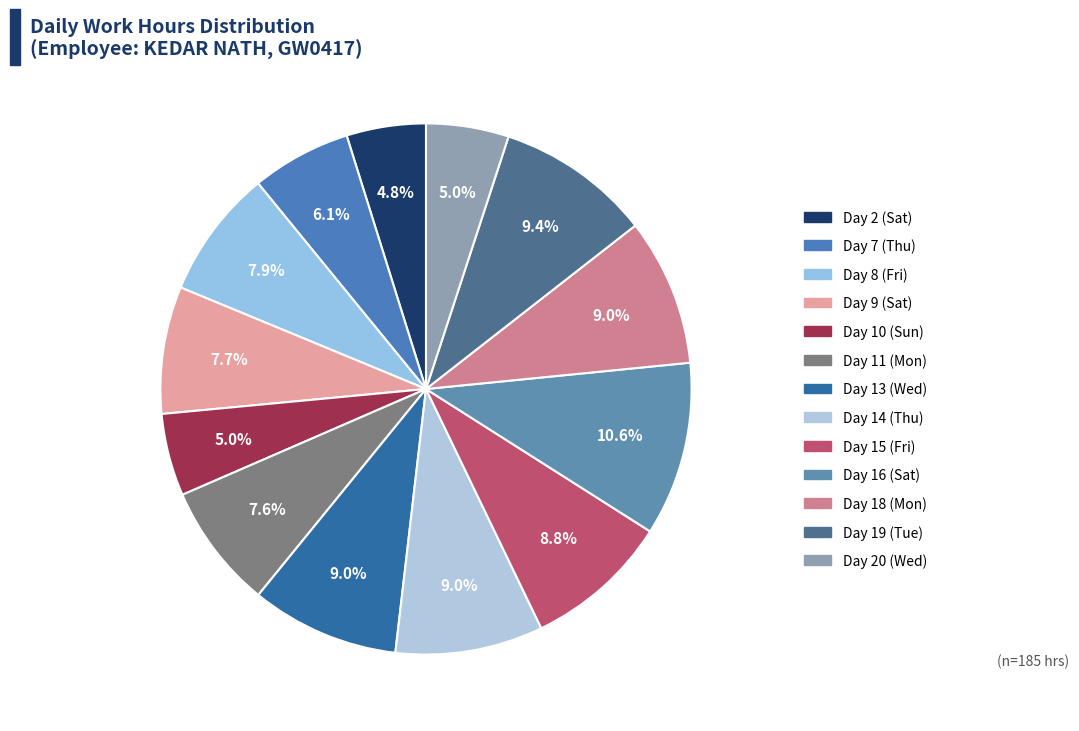

The Day 13 (Wed) slice represents 9% of the pie. True or false?

True